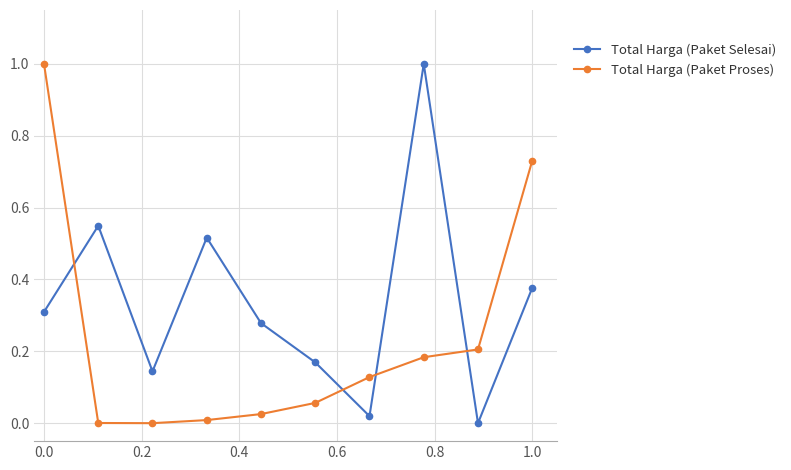

What is the sum of all Total Harga (Paket Proses) values?

2.3